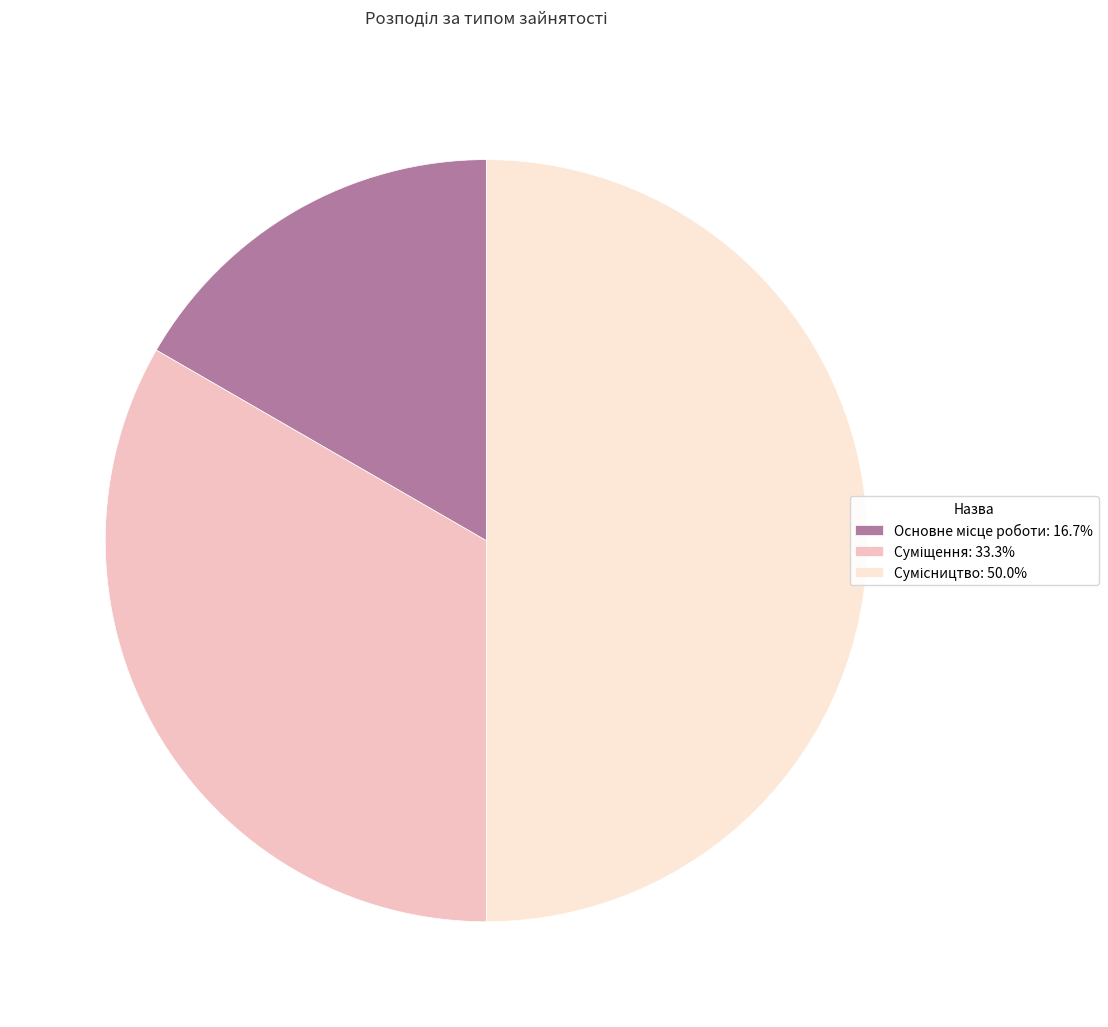

Does any single category account for the majority?

No